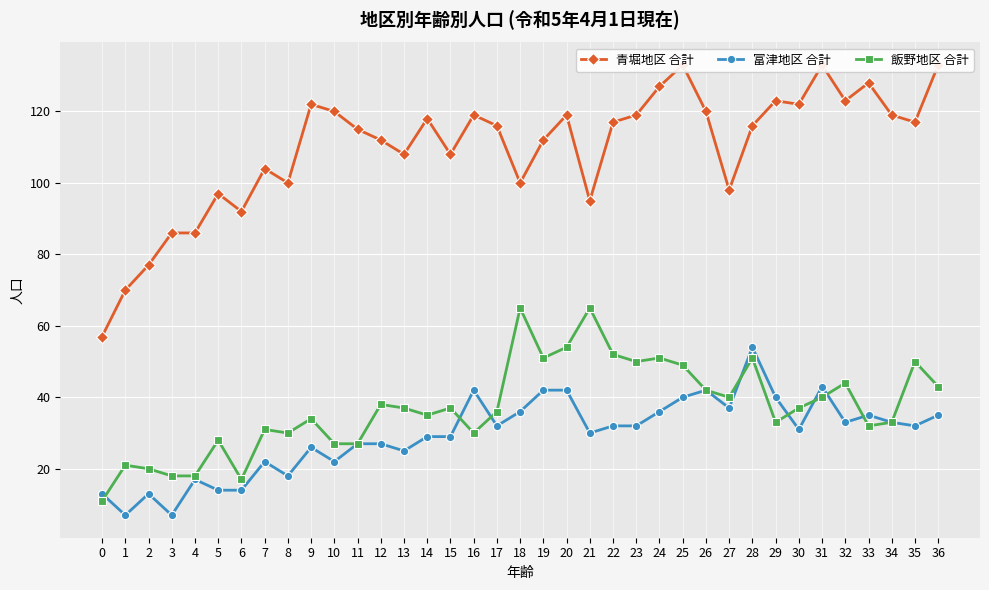

What is the difference between the second highest and second lowest values in the 富津地区 合計 series?

36